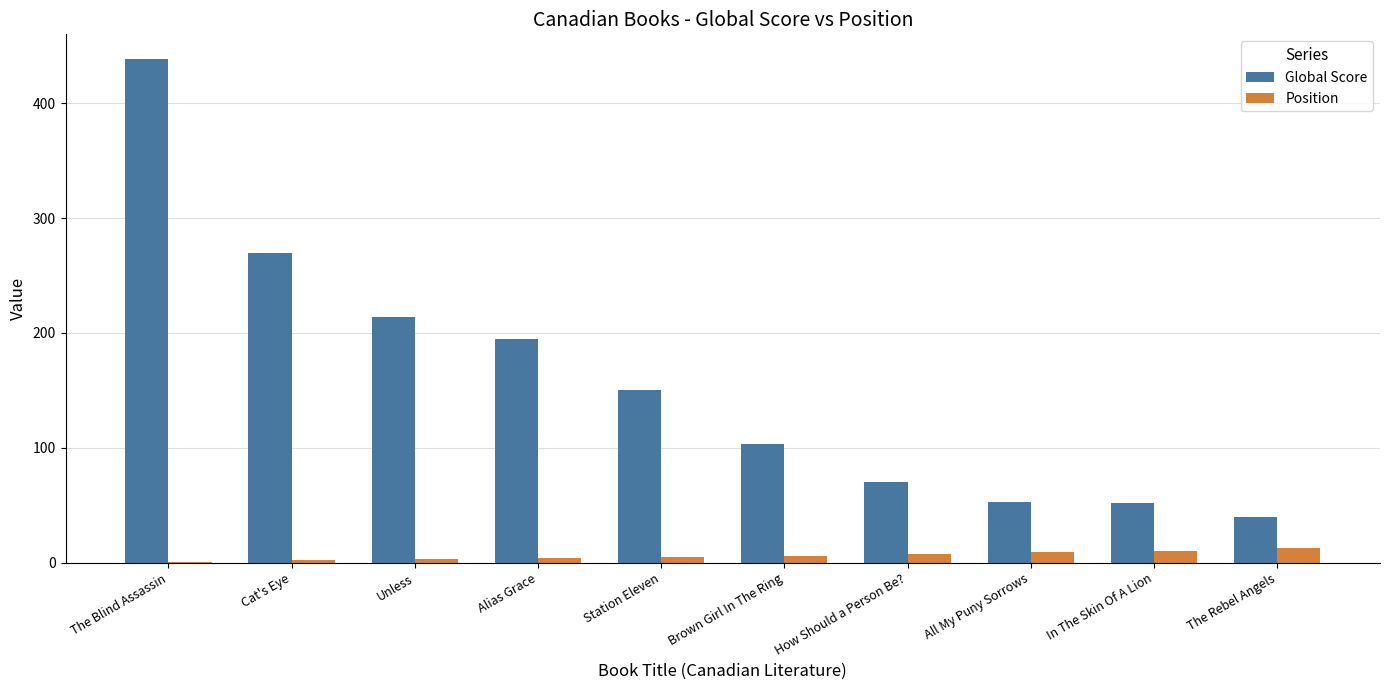

Is the value of Position at The Rebel Angels greater than the value of Global Score at Station Eleven?

No